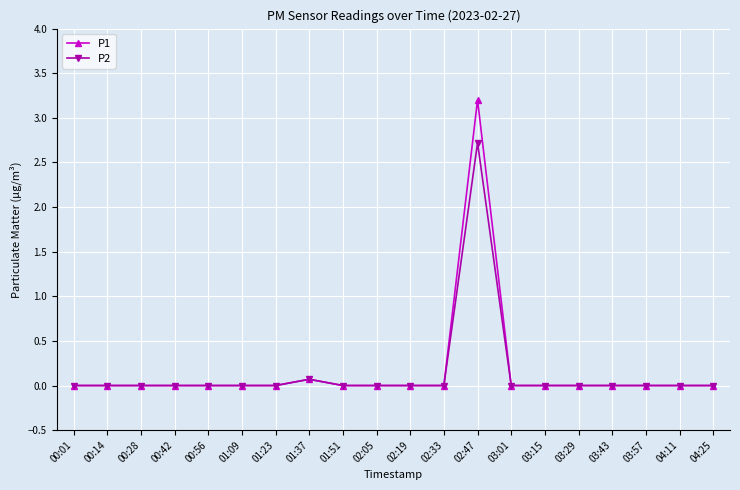

How many distinct data groups are displayed?

2